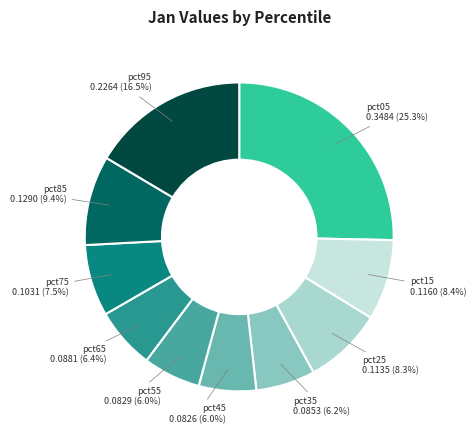

To the nearest percent, what is the combined percentage of pct65 and pct85?

16%